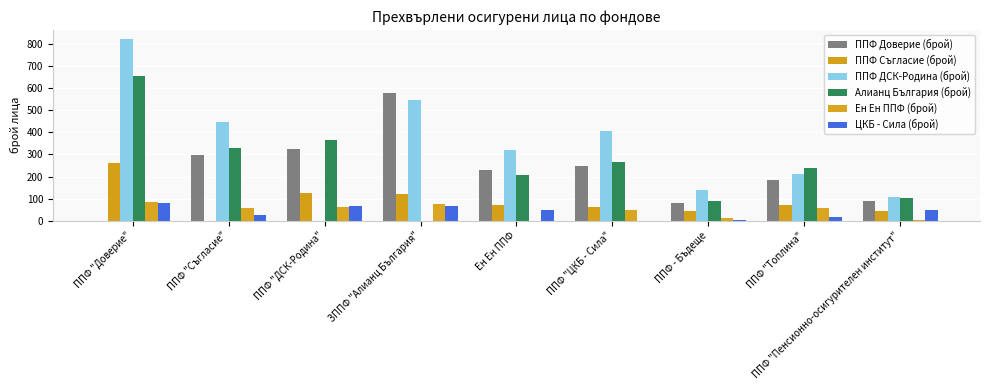

How many values in Алианц България (брой) are above zero?

8